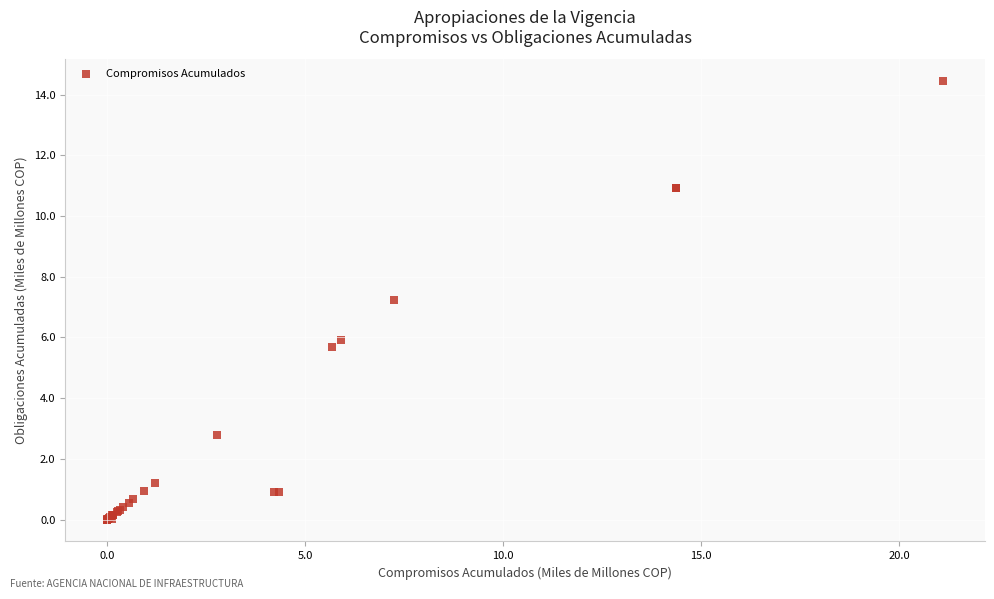

What Y value in the scatter plot is closest to 7?

7.2